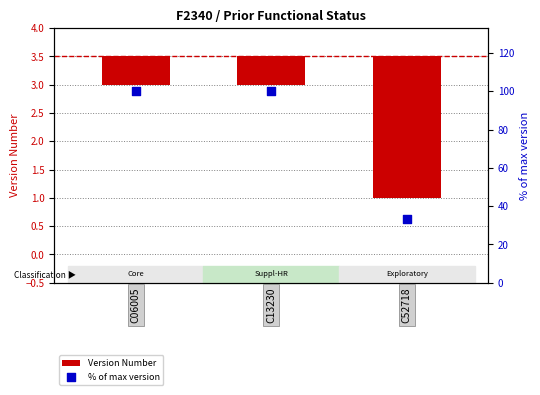

Which series has the largest total across all categories?

% of max version